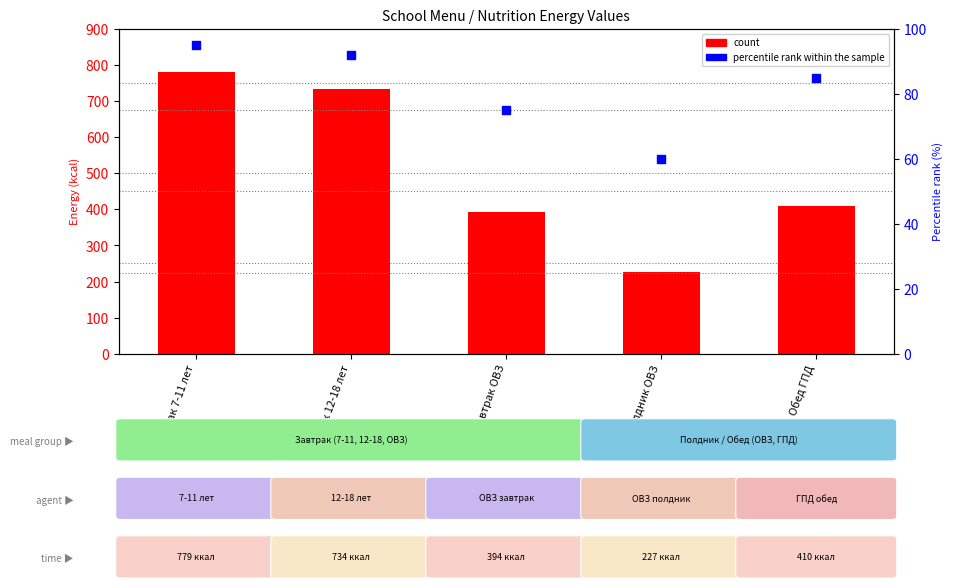

What are all the series names shown in the legend?

count, percentile rank within the sample